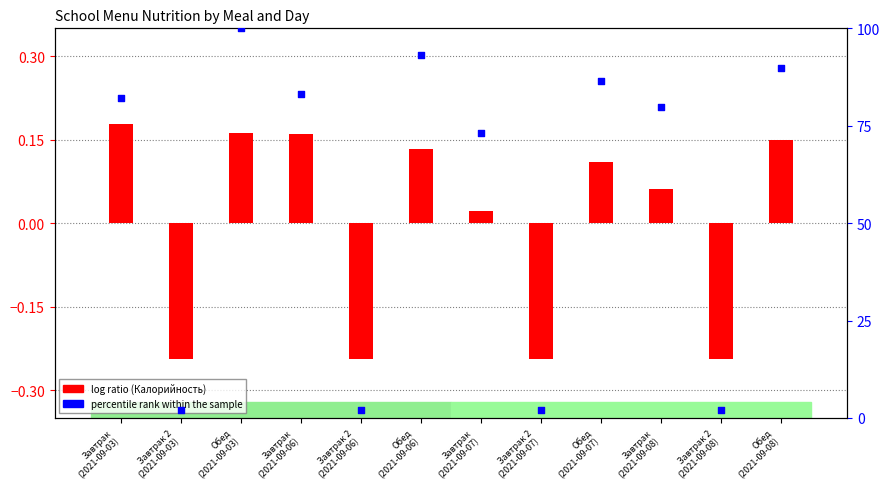

Which series contains the highest Y value?

percentile rank within the sample